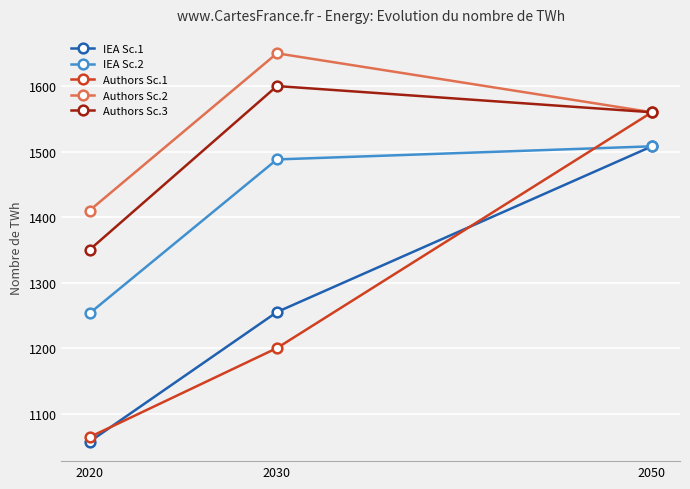

Between 2020 and 2030, which series saw the biggest shift?

Authors Sc.3